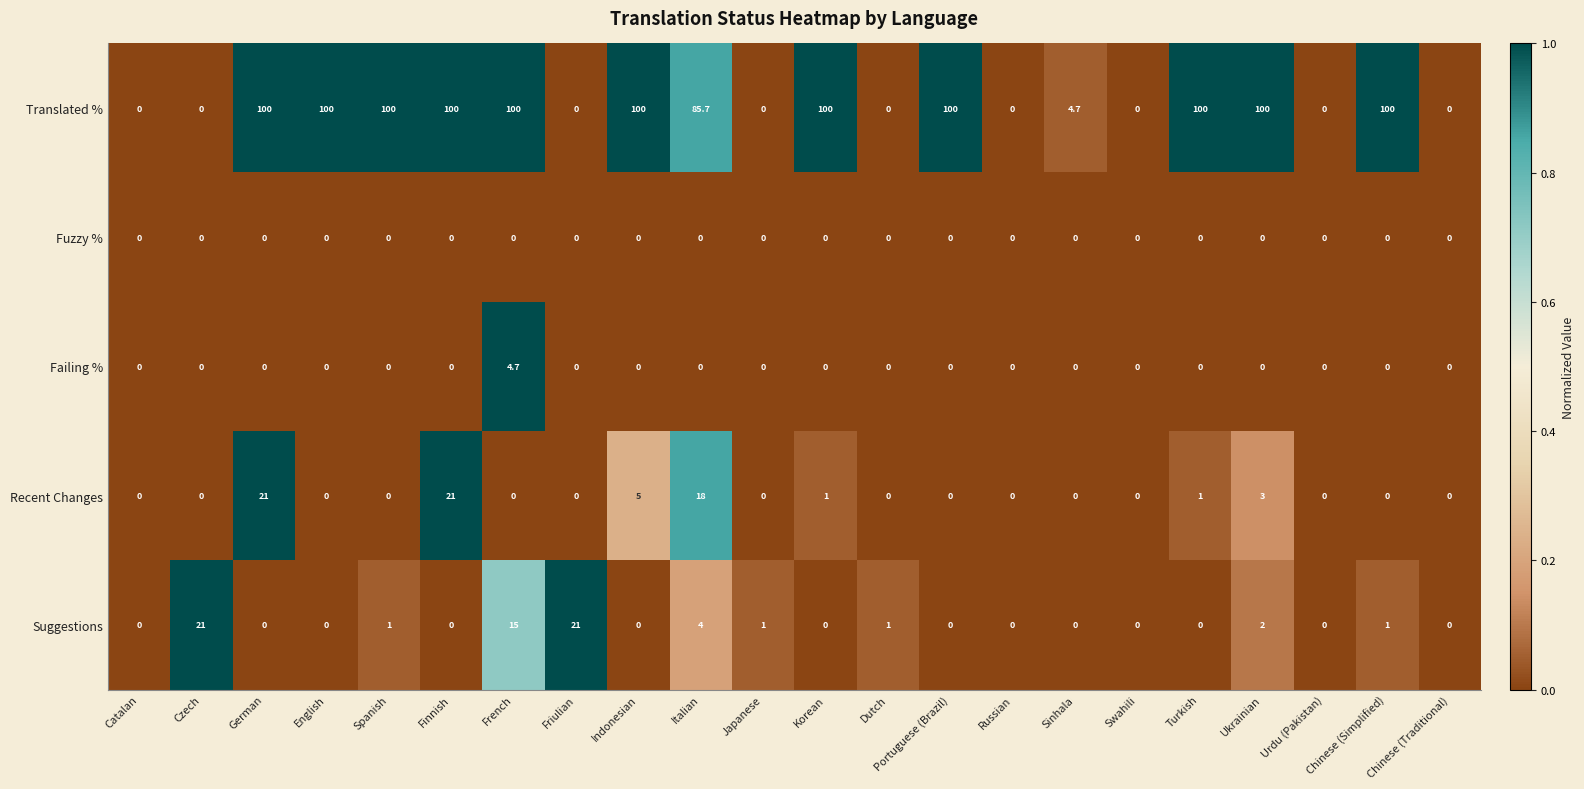

The value of Suggestions at Italian is 2.2. True or false?

False